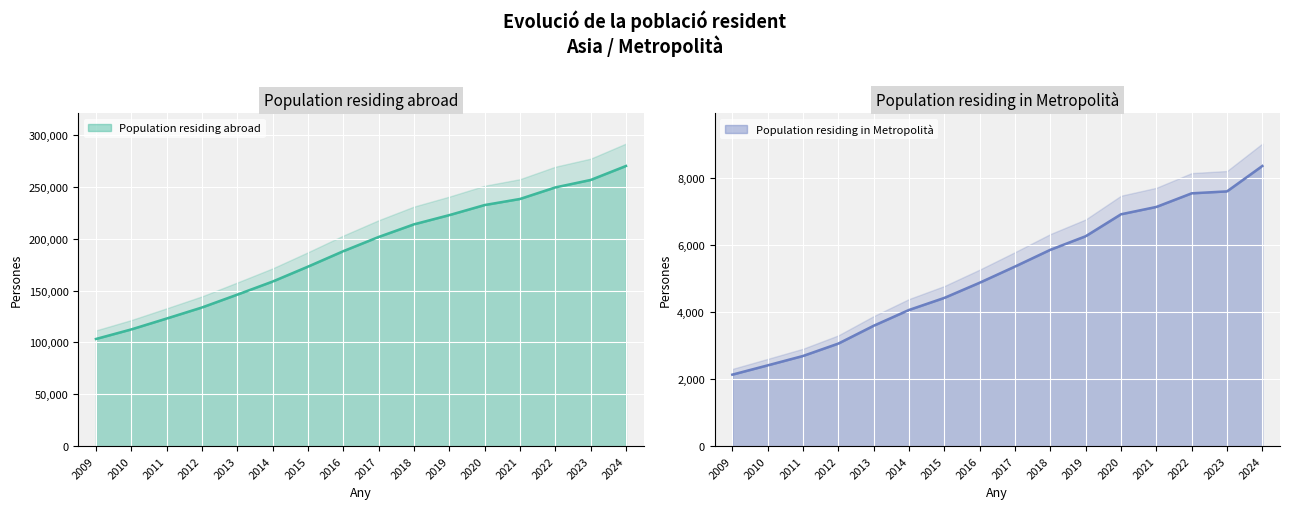

What is the approximate value of Population residing abroad at 2012, to the nearest 50?

133650